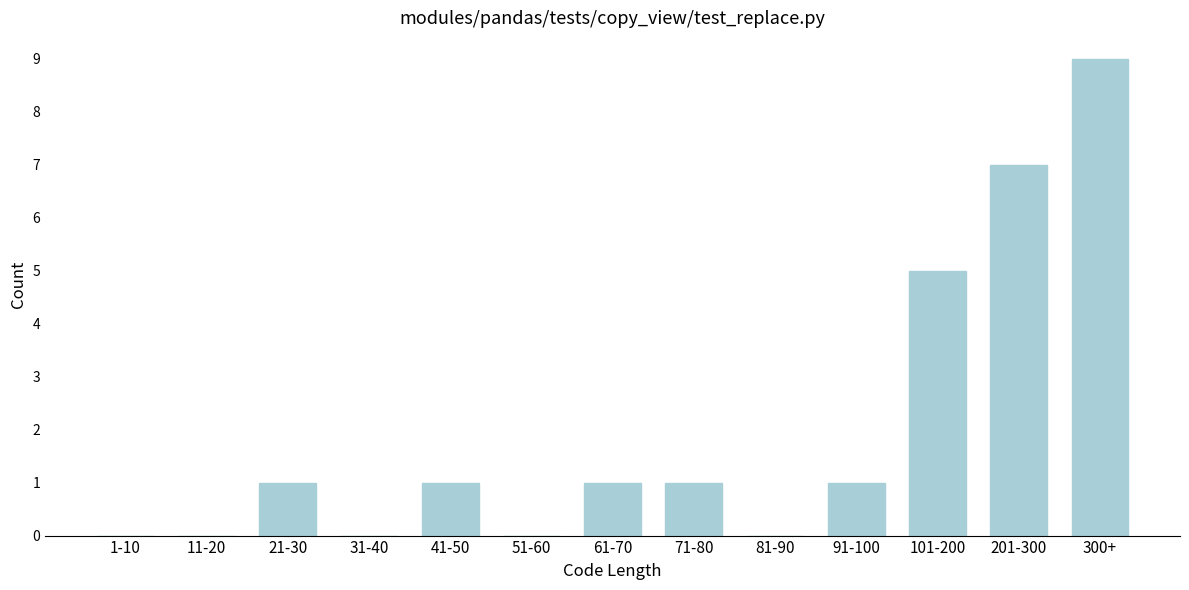

Reading left to right, extract all data points from this chart.

1-10=0	11-20=0	21-30=1	31-40=0	41-50=1	51-60=0	61-70=1	71-80=1	81-90=0	91-100=1	101-200=5	201-300=7	300+=9